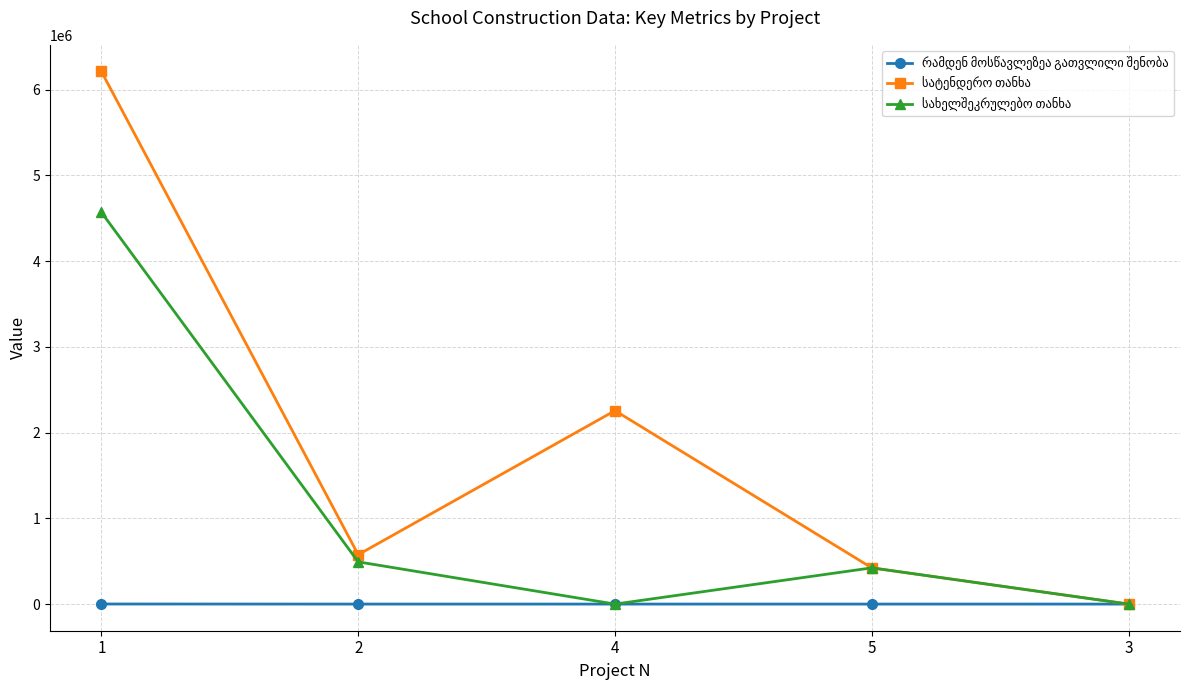

How many times do სახელშეკრულებო თანხა and რამდენ მოსწავლეზეა გათვლილი შენობა cross each other?

3